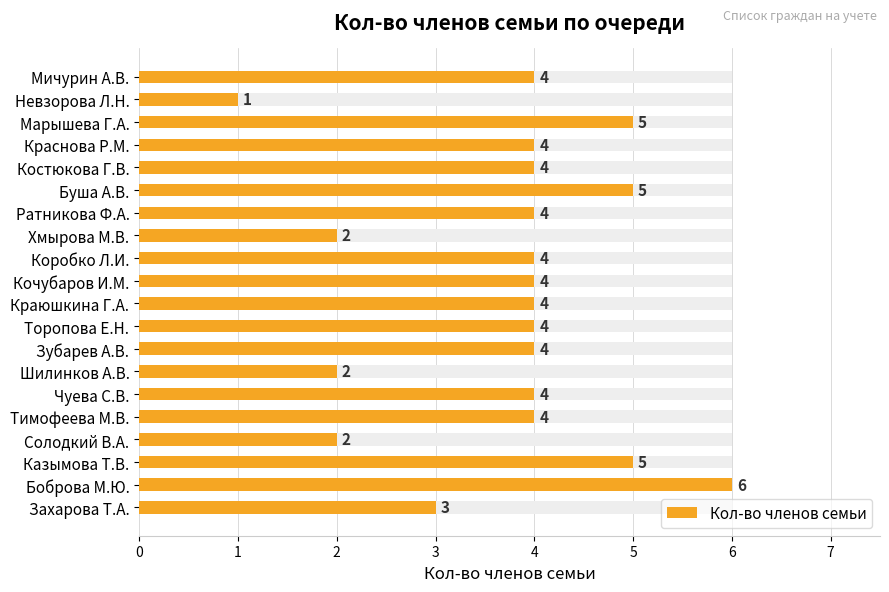

Reading left to right, transcribe all the data shown in this chart.

0=4	1=1	2=5	3=4	4=4	5=5	6=4	7=2	8=4	9=4	10=4	11=4	12=4	13=2	14=4	15=4	16=2	17=5	18=6	19=3